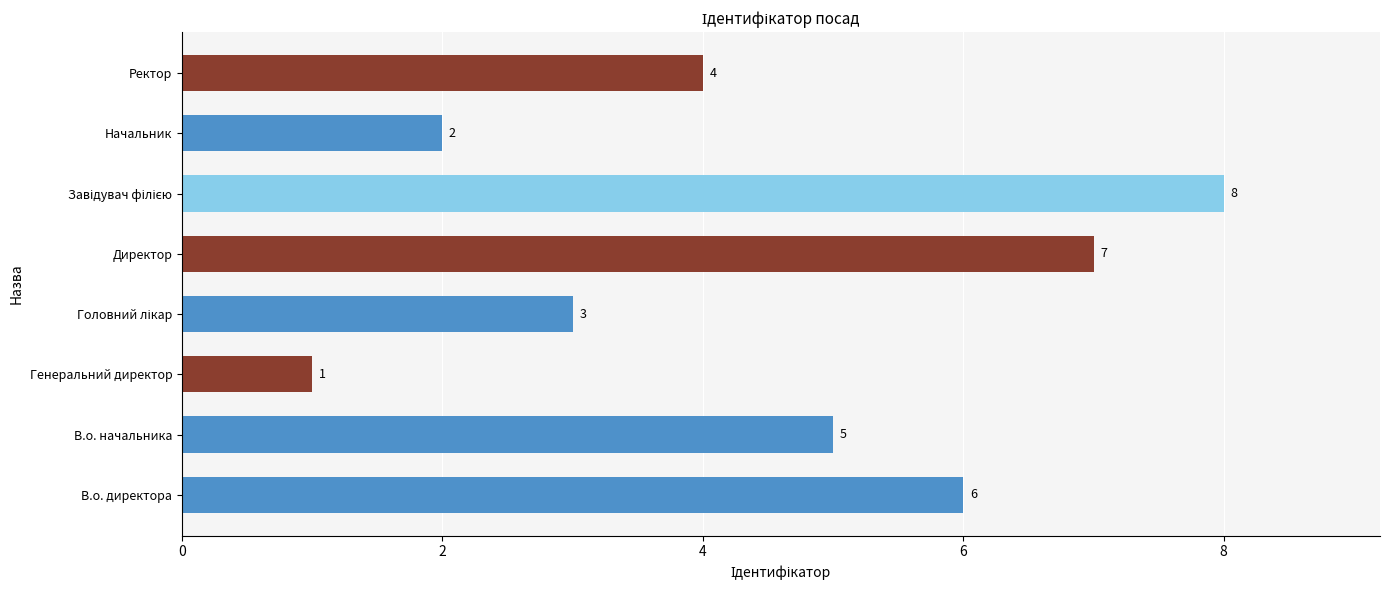

What is the change in value from В.о. начальника to Генеральний директор?

-4